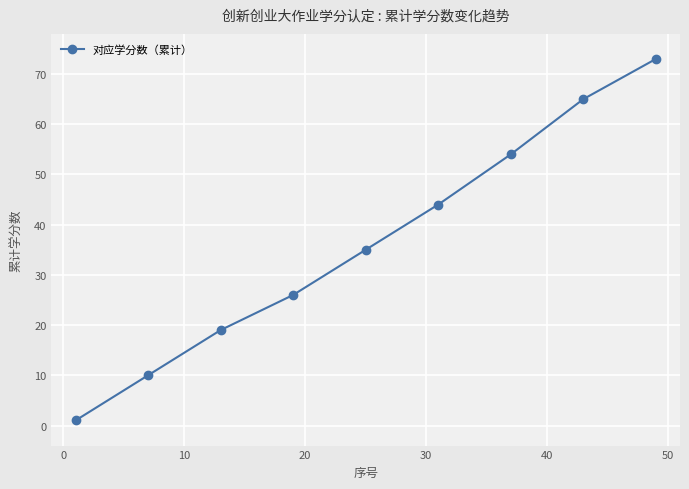

What is the value of the 2nd point from the left?

10